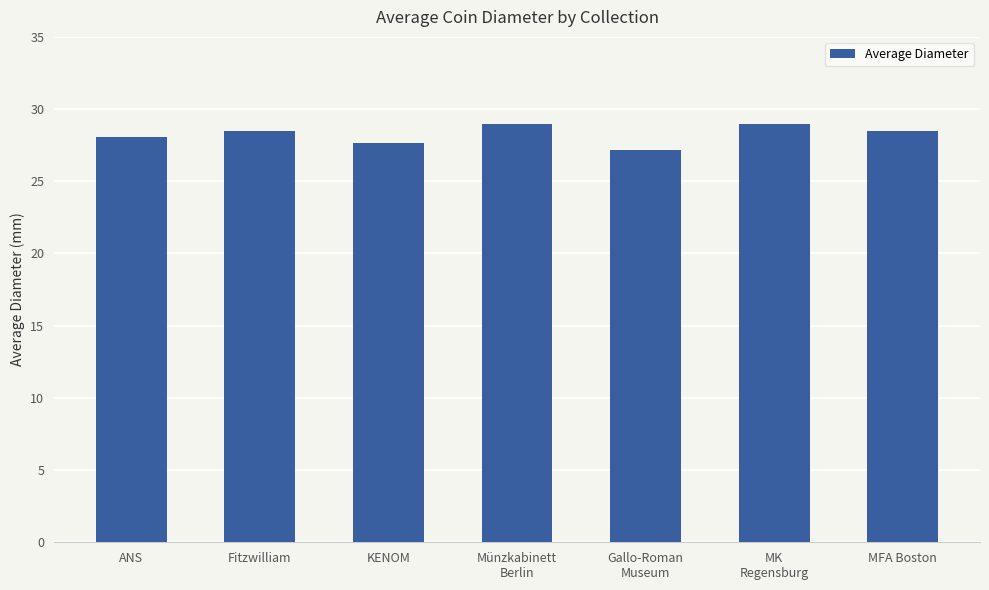

Reading left to right, what are all the values shown in this chart?

ANS=28.1	Fitzwilliam=28.5	KENOM=27.7	Münzkabinett
Berlin=29.0	Gallo-Roman
Museum=27.2	MK
Regensburg=29.0	MFA Boston=28.5